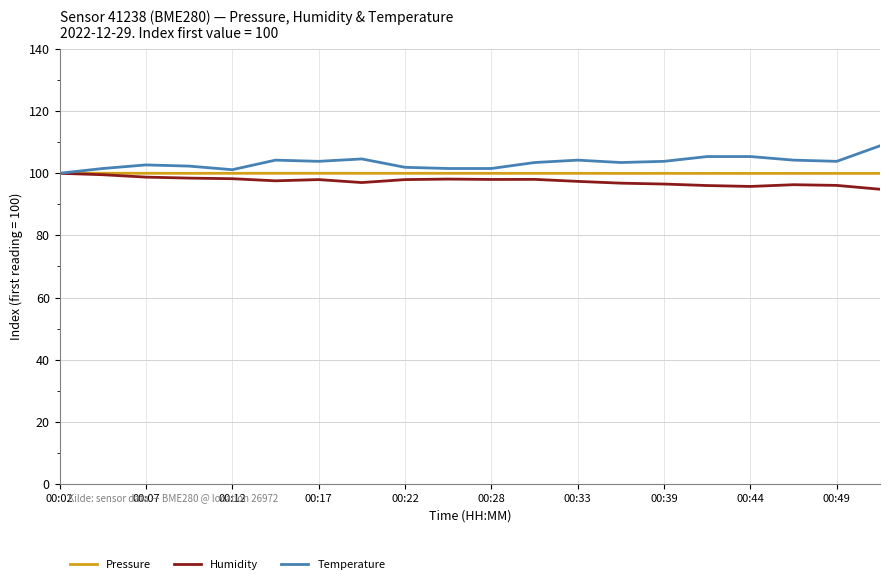

What is the highest value of the Temperature series?

108.8